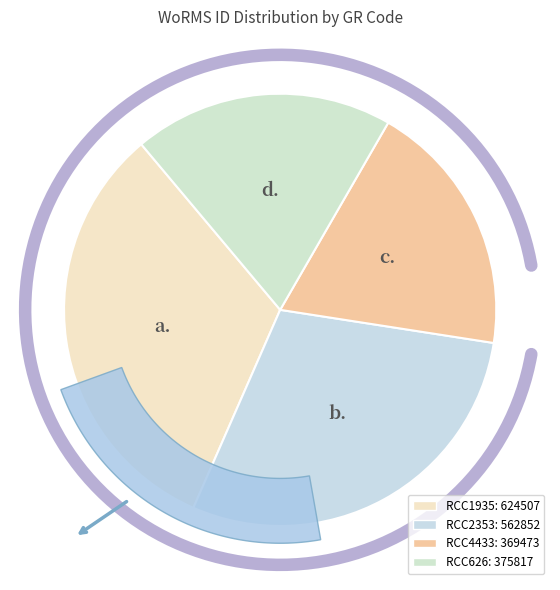

To the nearest percent, what portion does RCC626 represent?

19%